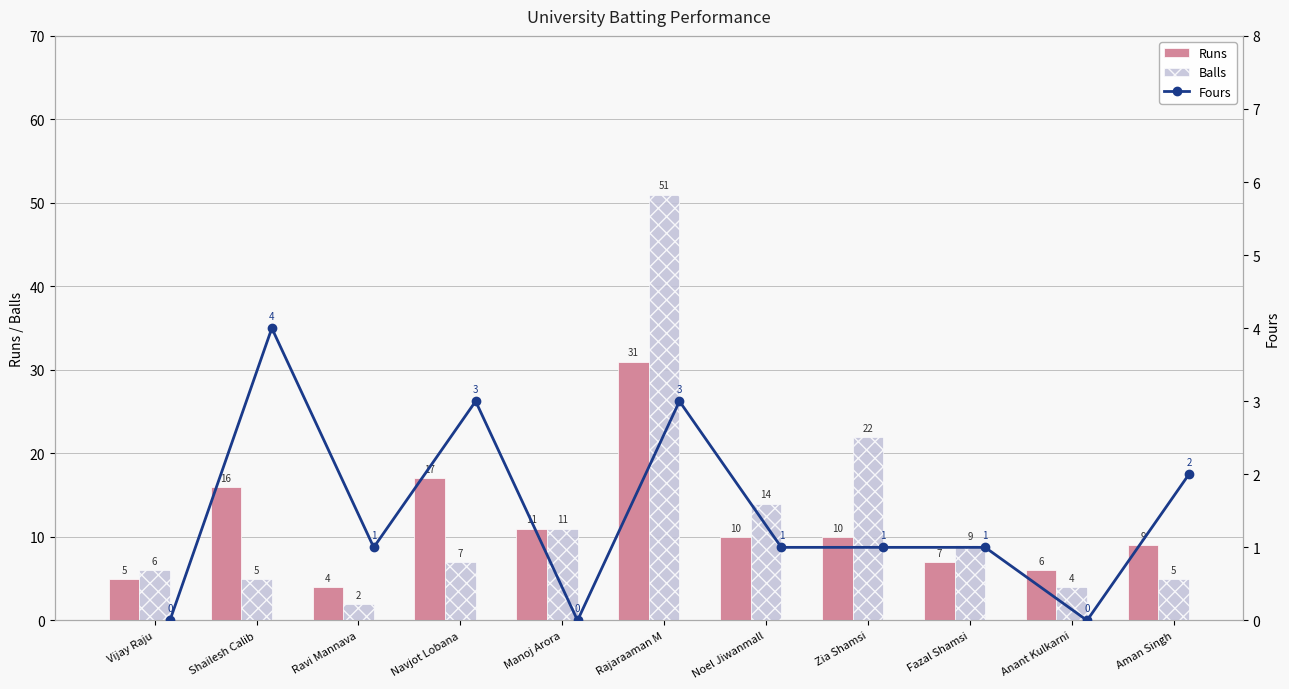

Which series has the largest total across all categories?

Balls